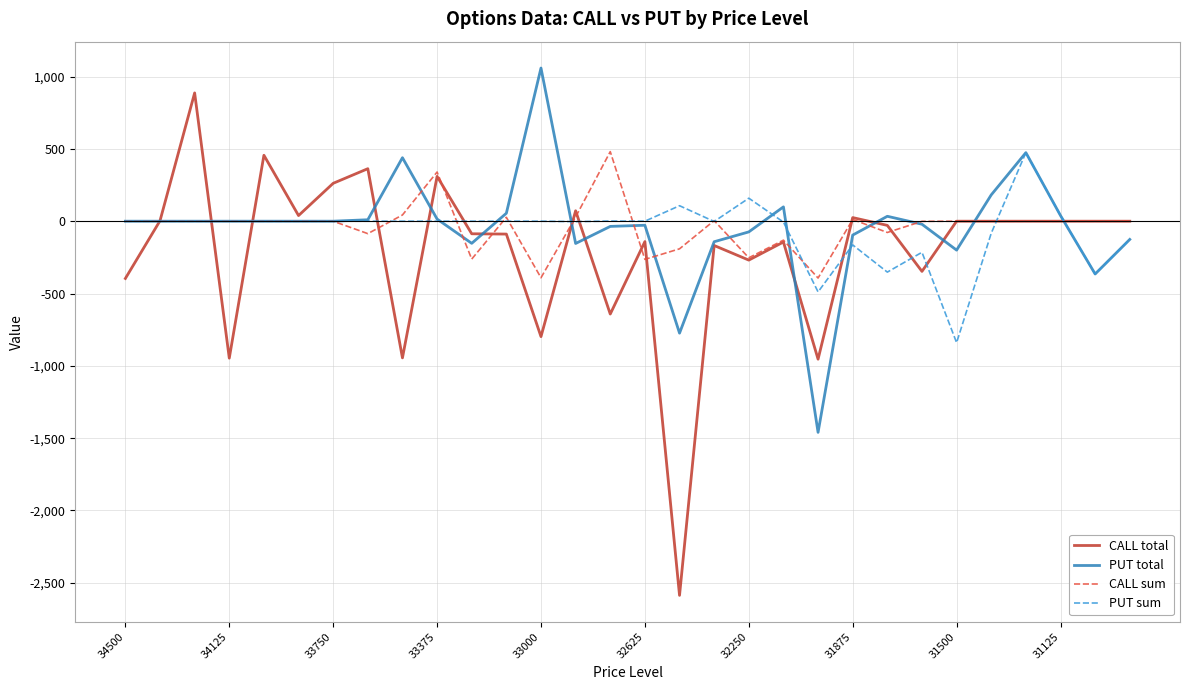

Which series has the largest range (max minus min)?

CALL total